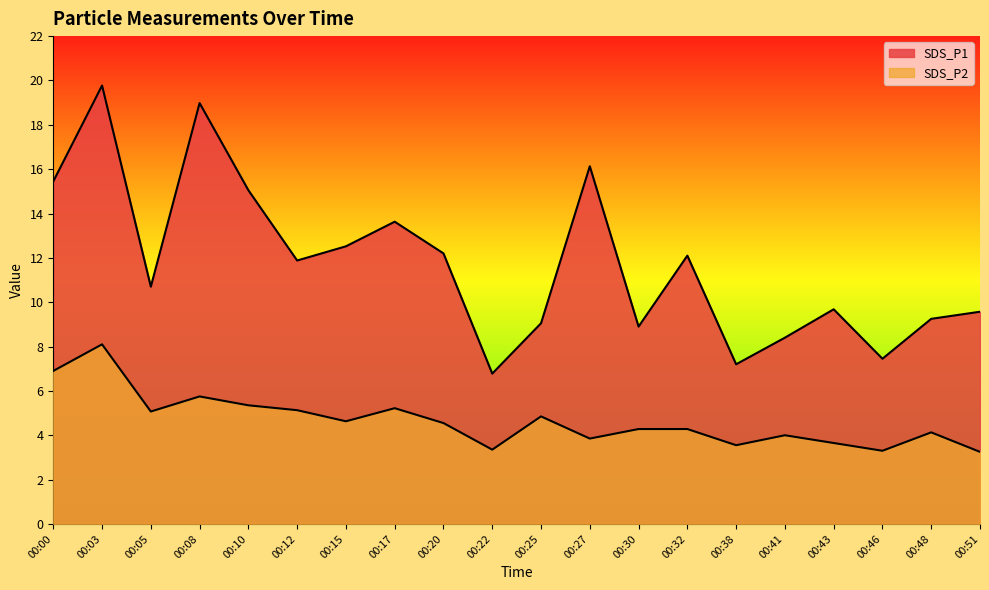

At which label is SDS_P1 closest to 13?

00:15